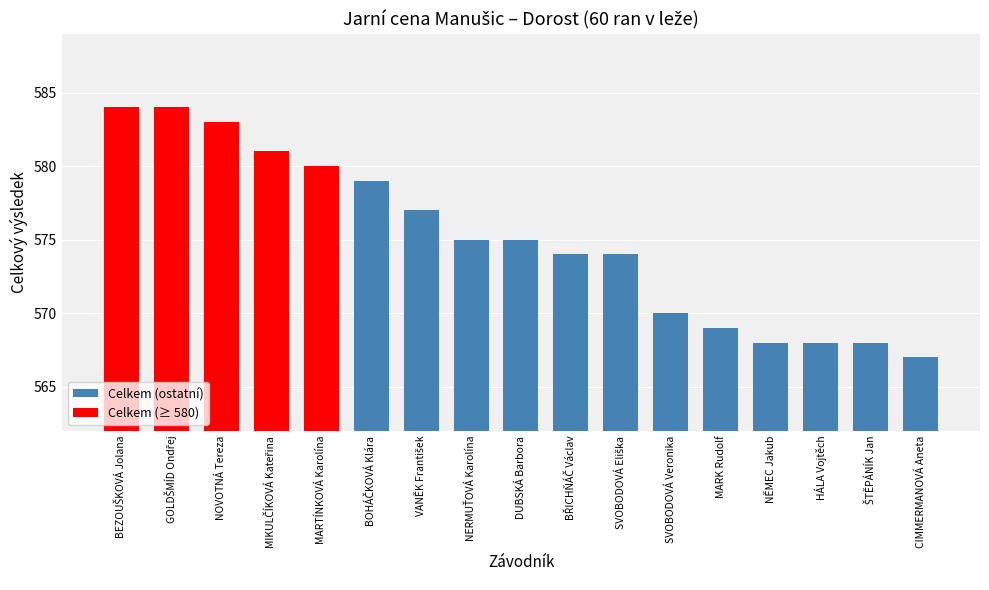

How many data points are less than 575?

8